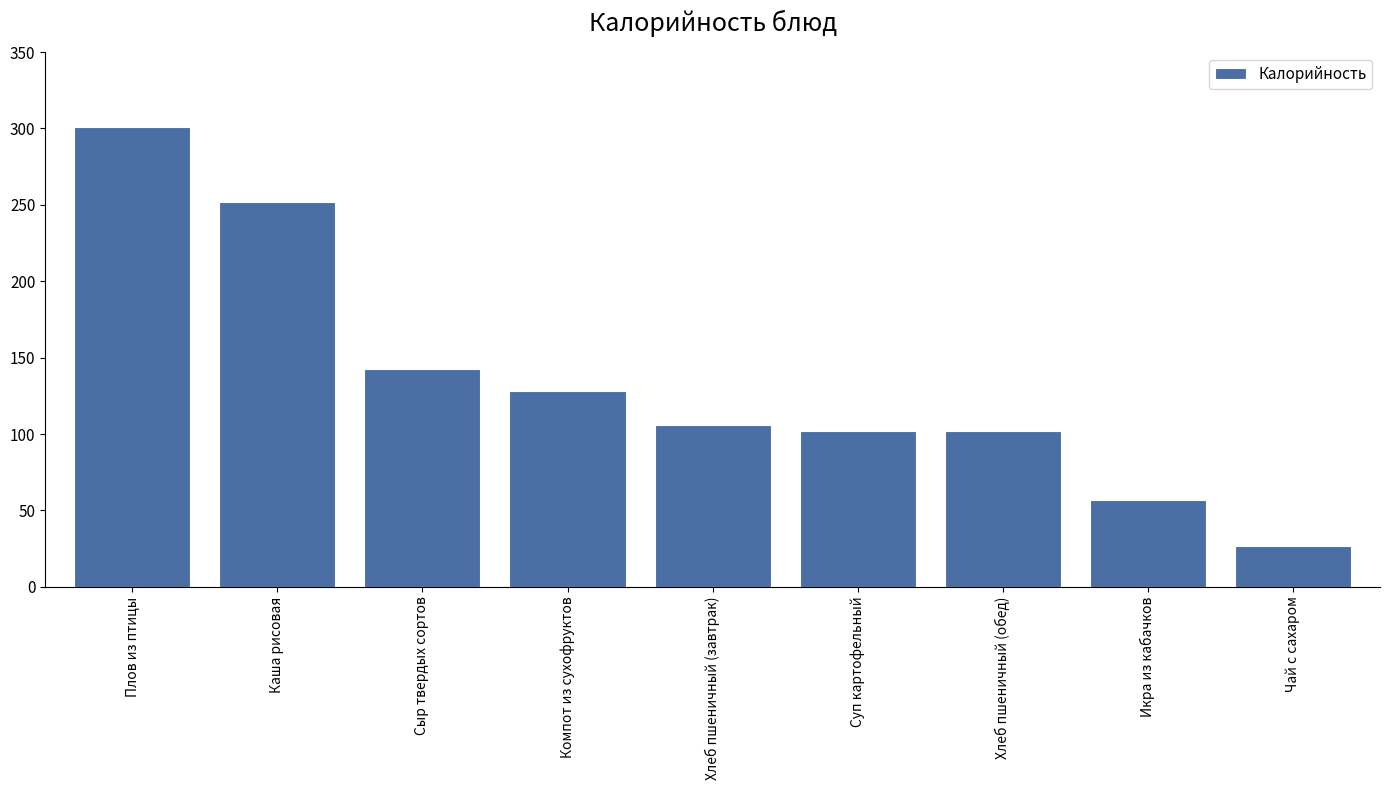

What is the maximum value shown in the chart?

301.2